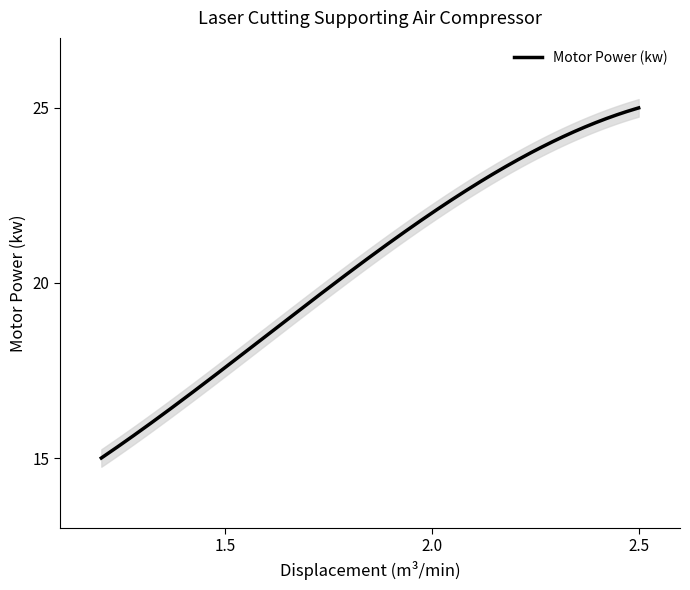

How many series are shown in this chart?

1